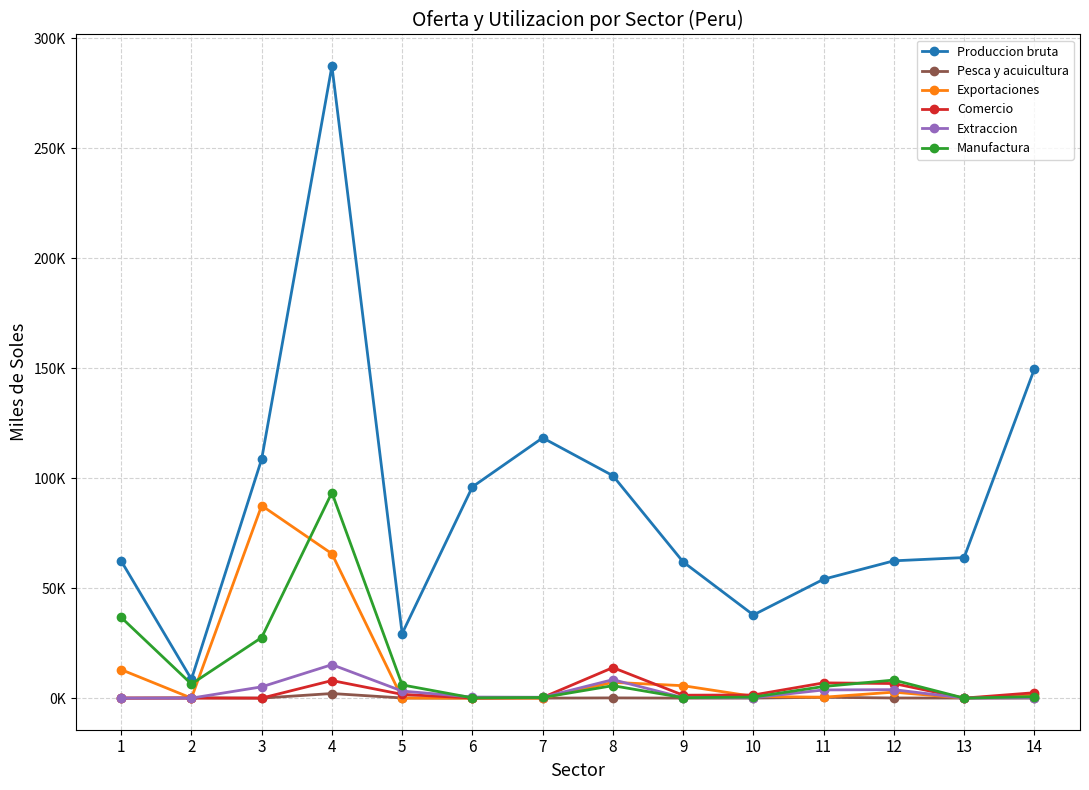

Reading left to right, what are all the values shown in this chart?

Produccion bruta: 62371	8580	108696	287361	29369	96051	118337	101127	61929	37806	54060	62424	63911	149588
Pesca y acuicultura: 0	140	0	2090	73	0	0	98	0	17	380	64	21	21
Exportaciones: 12948	11	87539	65646	30	0	6	7180	5647	771	415	2717	0	1393
Comercio: 20	0	6	7987	1701	52	285	13878	1327	1420	6930	6637	0	2455
Extraccion: 0	0	5129	15214	3205	490	386	8389	221	170	3722	3852	0	213
Manufactura: 36687	6399	27559	93421	6008	120	294	5665	210	479	5286	8214	0	676